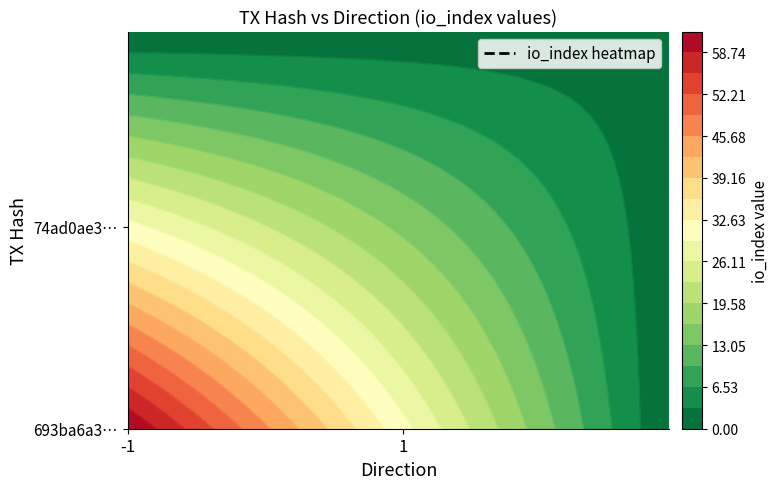

Which has a higher value, io_index or direction?

io_index